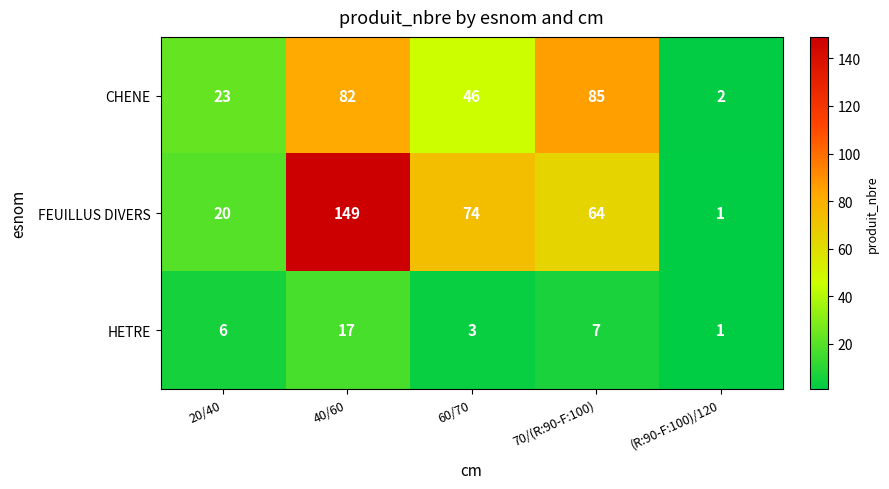

What is the difference between the highest and lowest values at 60/70?

71